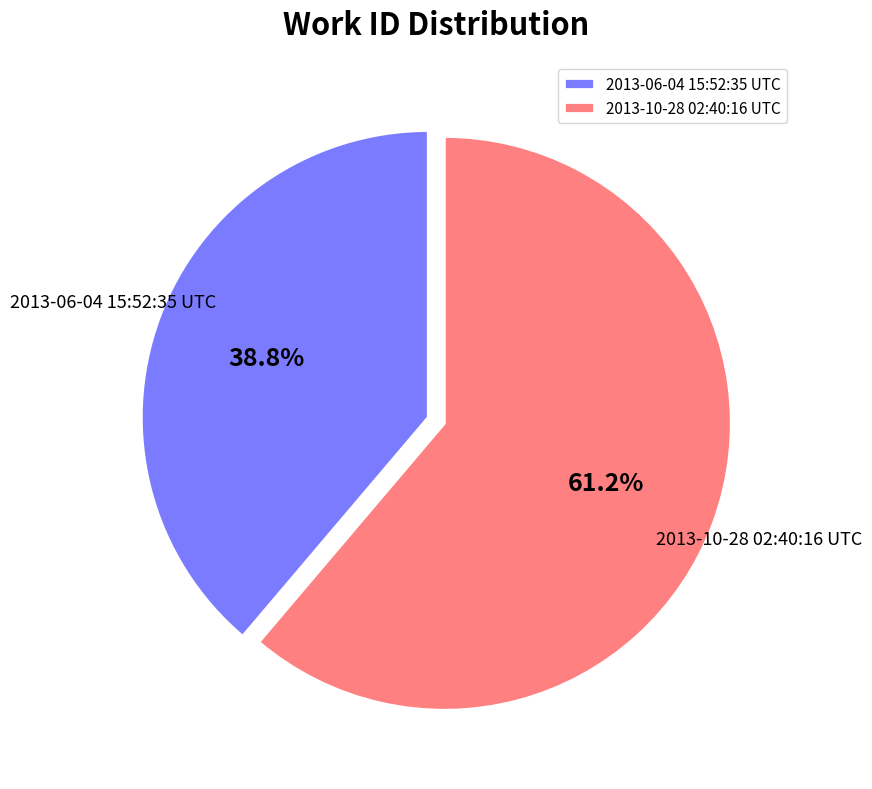

To the nearest percent, what portion does 2013-10-28 02:40:16 UTC represent?

61%